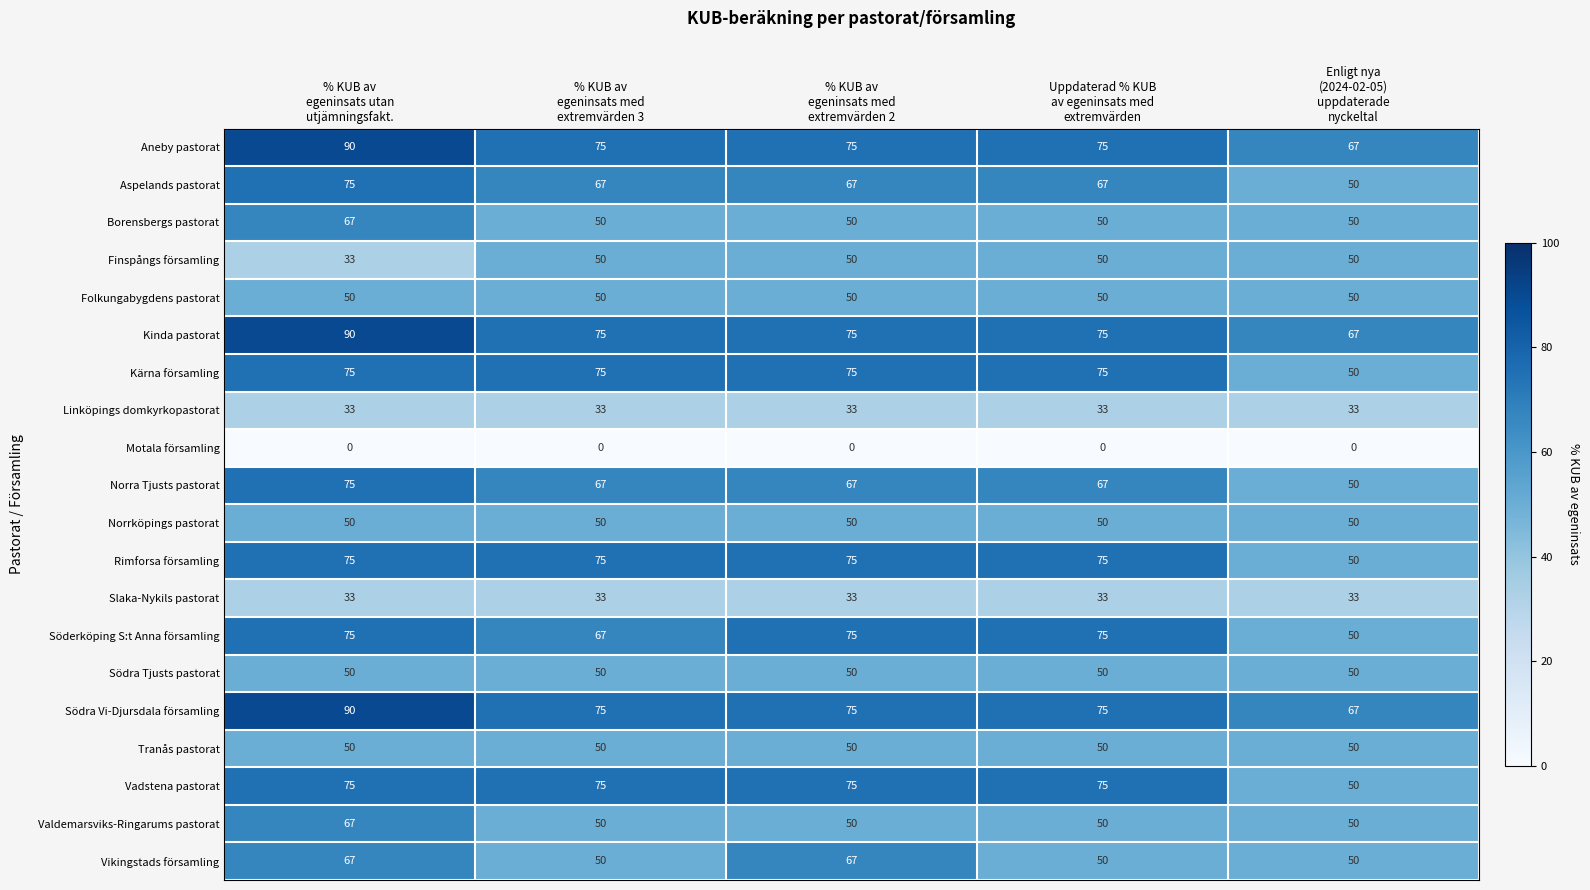

What is the maximum value shown in the chart?

90